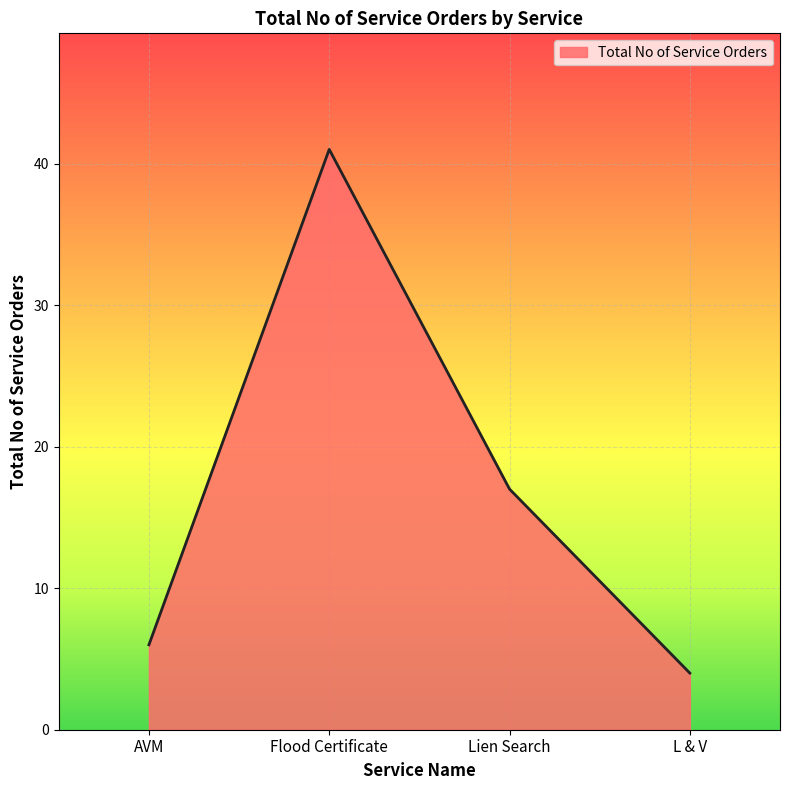

What position from the left is Lien Search?

3